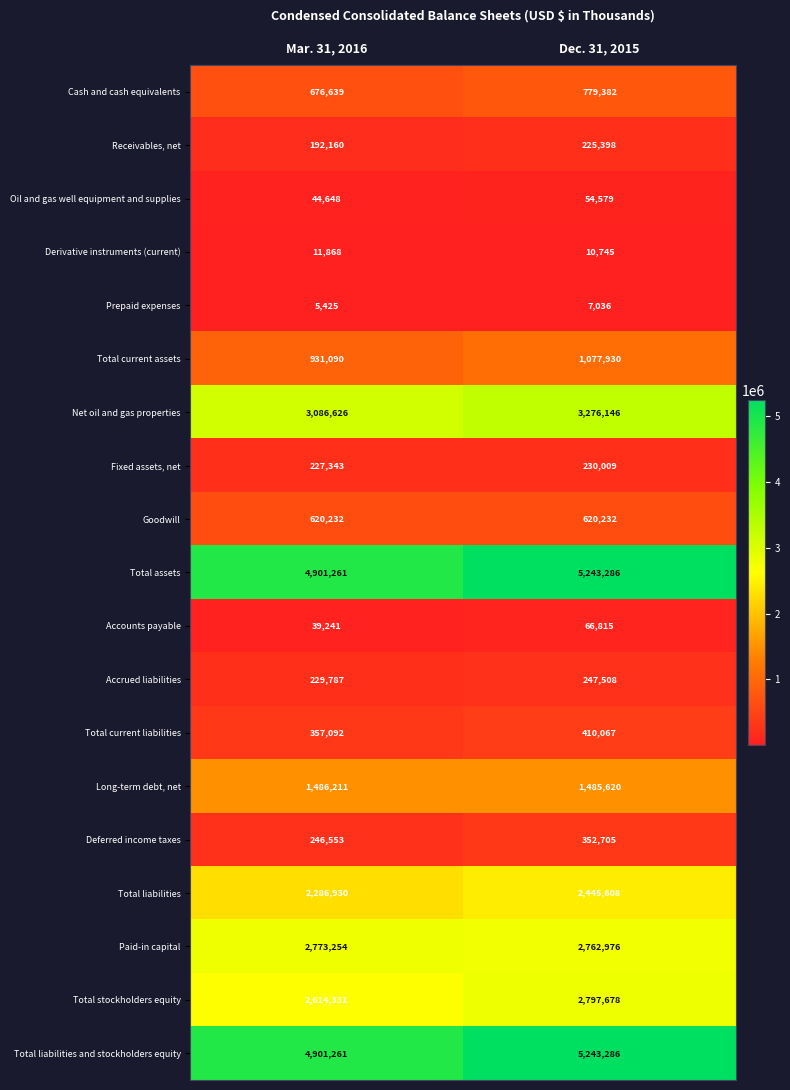

What is the spread (max minus min) of values at Mar. 31, 2016?

4895836